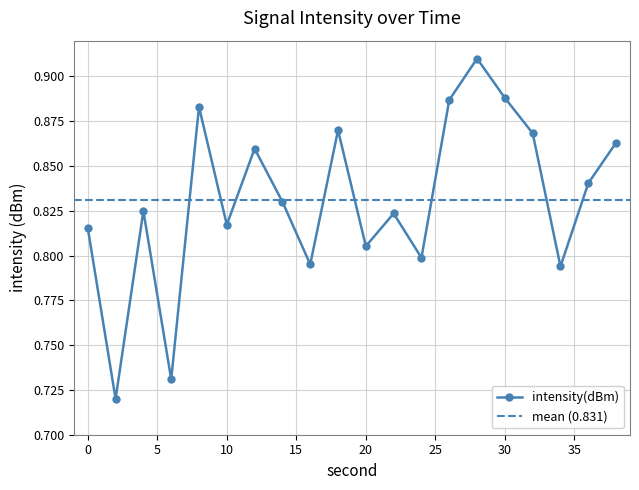

What is the difference between the maximum and minimum values?

0.2